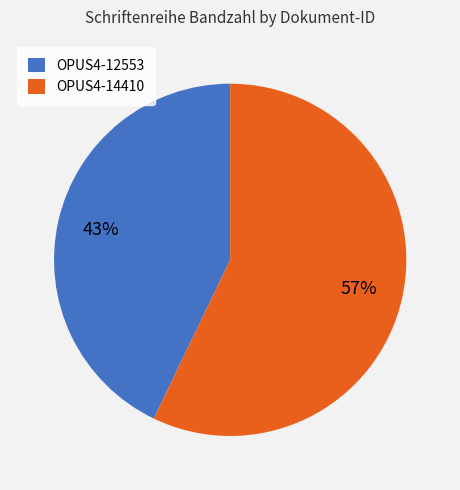

Does OPUS4-12553 account for over 50% of the chart?

No